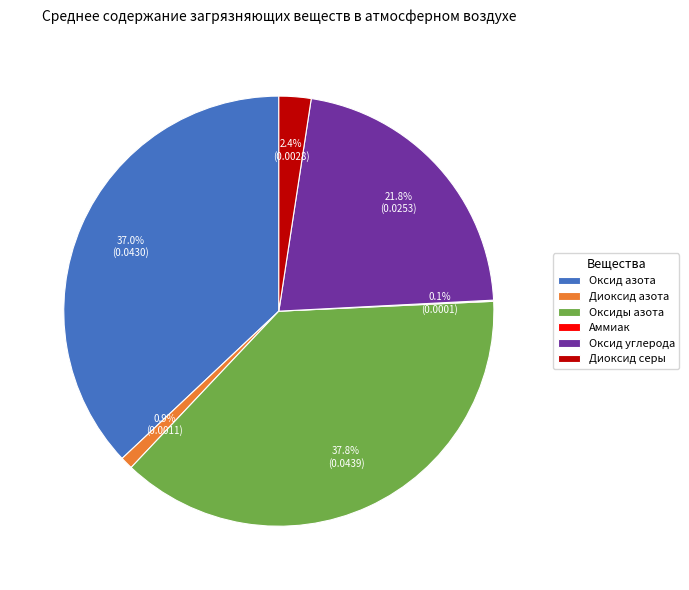

Which slice is the largest?

Оксиды азота